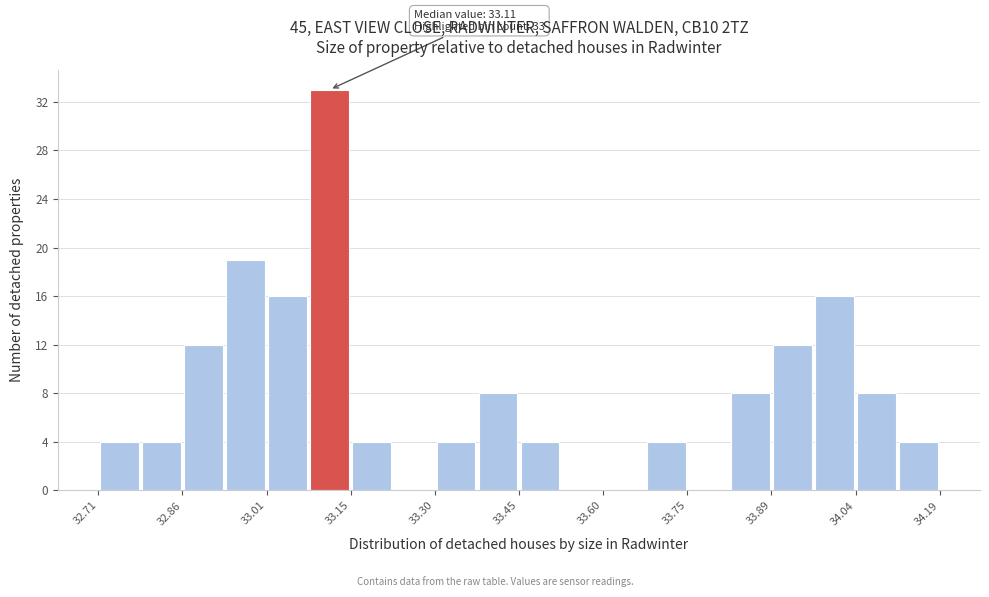

Read against the x-axis, roughly where is the centre of the tallest bar?

33.12